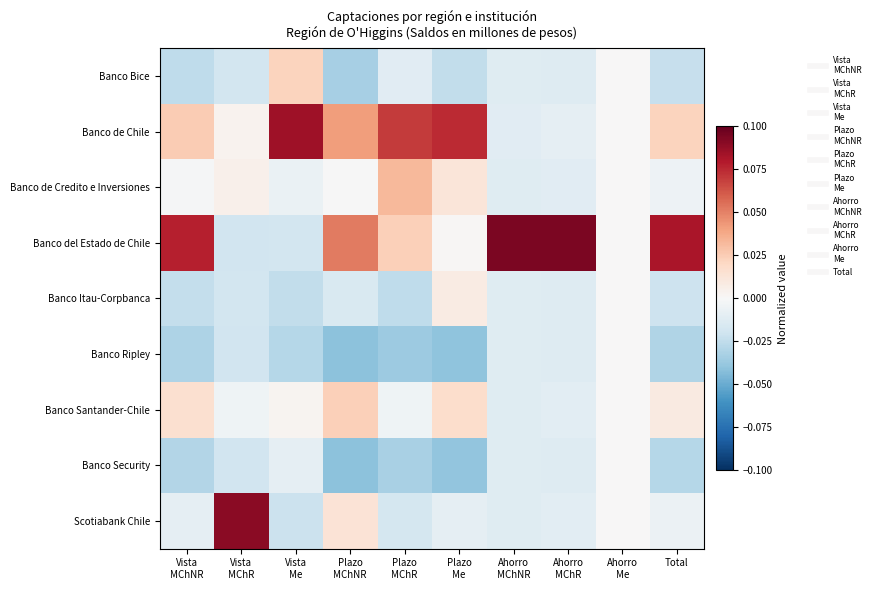

At how many categories does at least one series exceed 0?

9